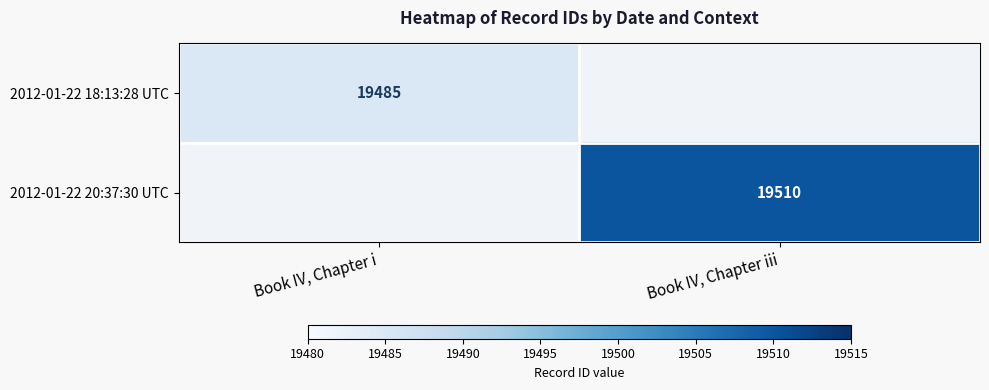

True or false: 2012-01-22 18:13:28 UTC has a value of 19485 at Book IV, Chapter i.

True